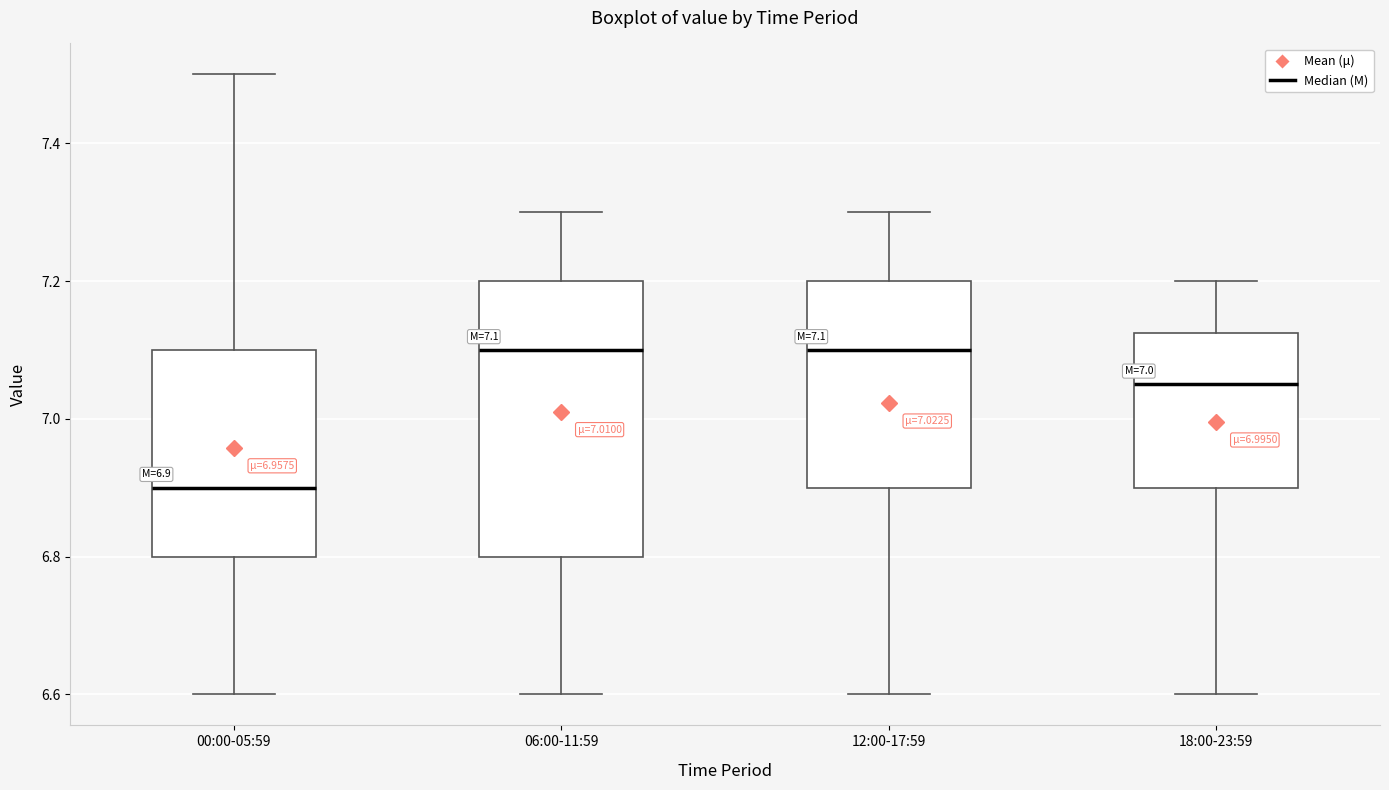

Comparing the boxes themselves (not the whiskers), which one is the tallest?

06:00-11:59